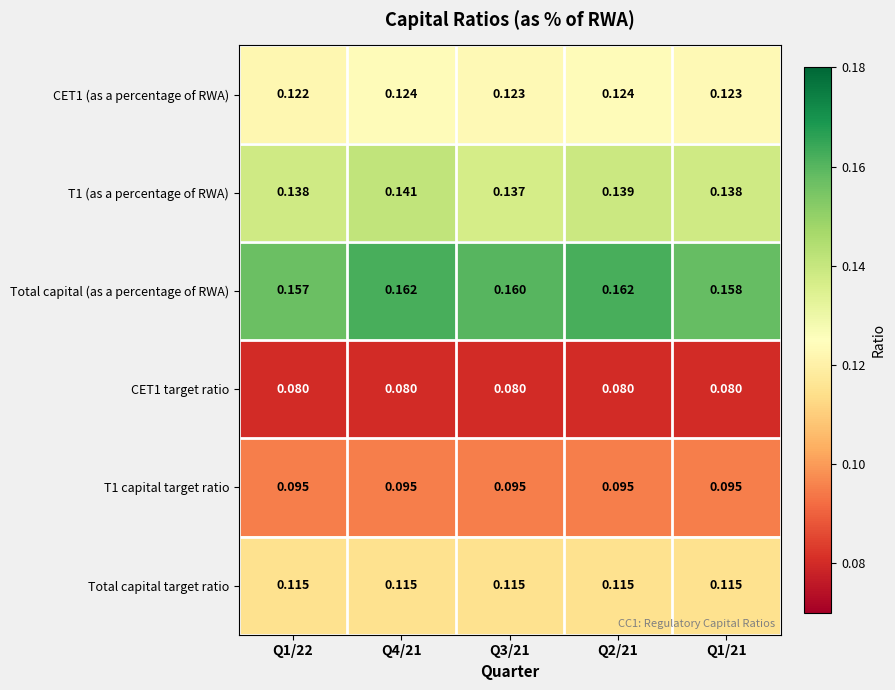

Which series changed the most between Q2/21 and Q1/21?

Total capital (as a percentage of RWA)